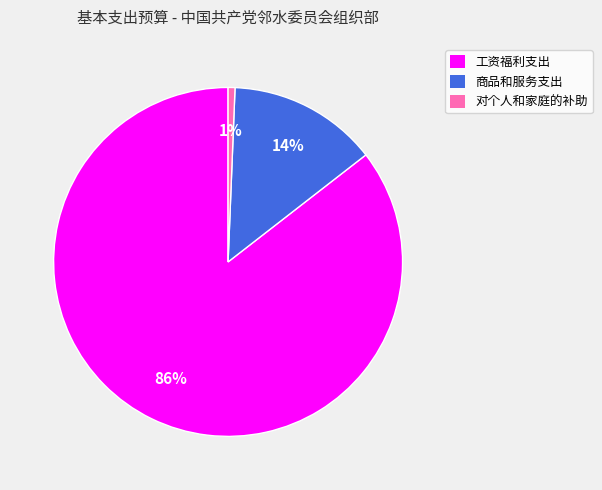

Which category has the smallest portion of the pie?

对个人和家庭的补助